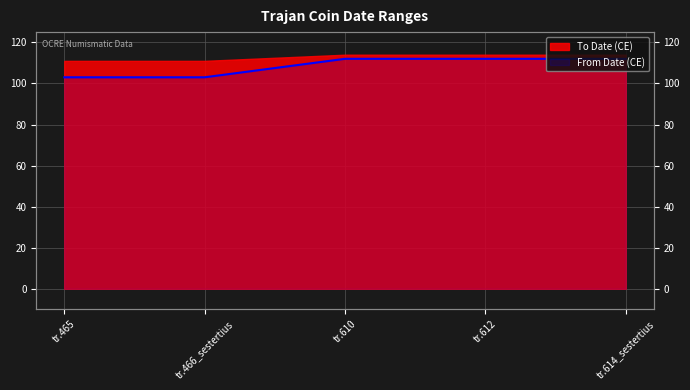

Rank the categories by value from lowest to highest.

tr.465, tr.466_sestertius, tr.610, tr.612, tr.614_sestertius